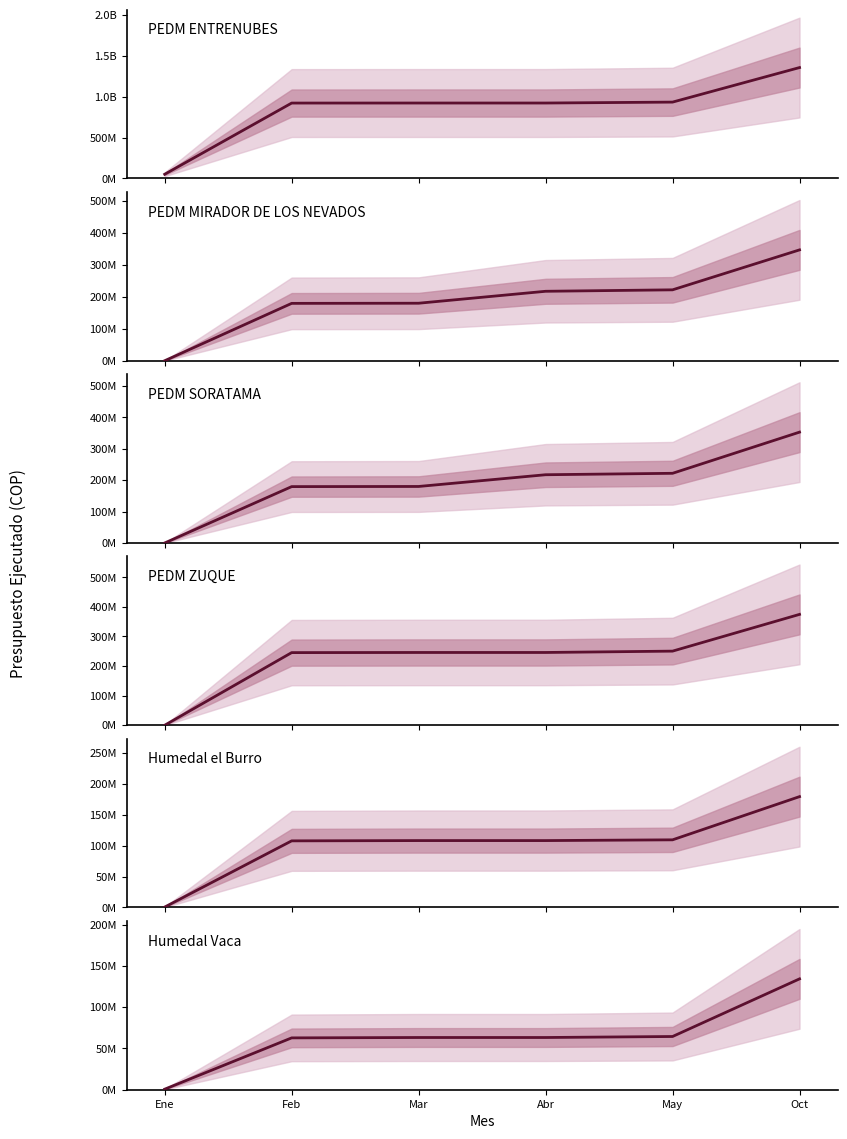

True or false: PEDM SORATAMA and PEDM MIRADOR DE LOS NEVADOS intersect in this chart.

True